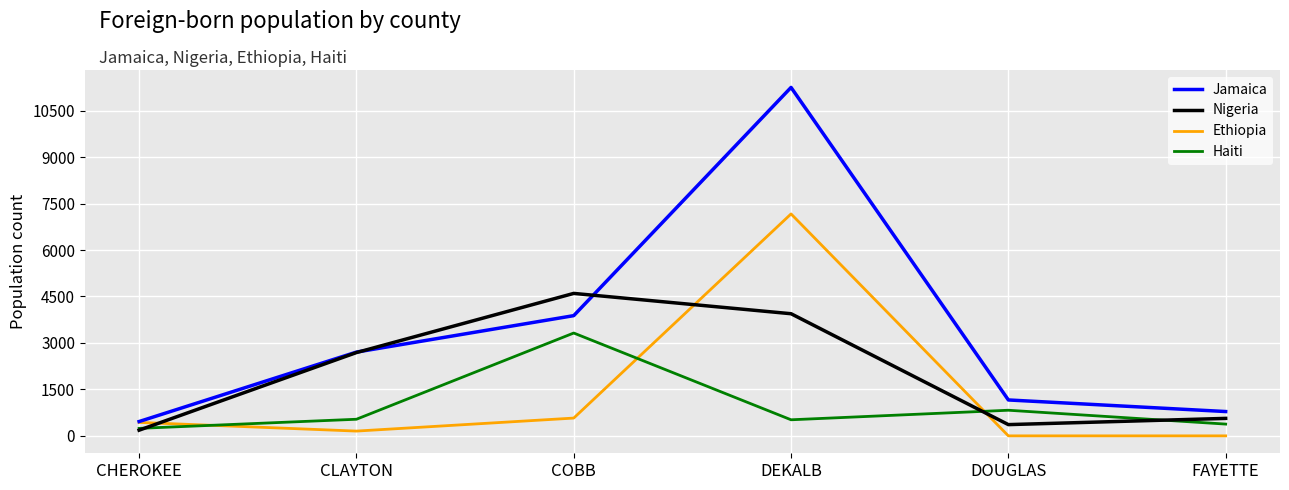

Which series has the widest spread of values?

Jamaica